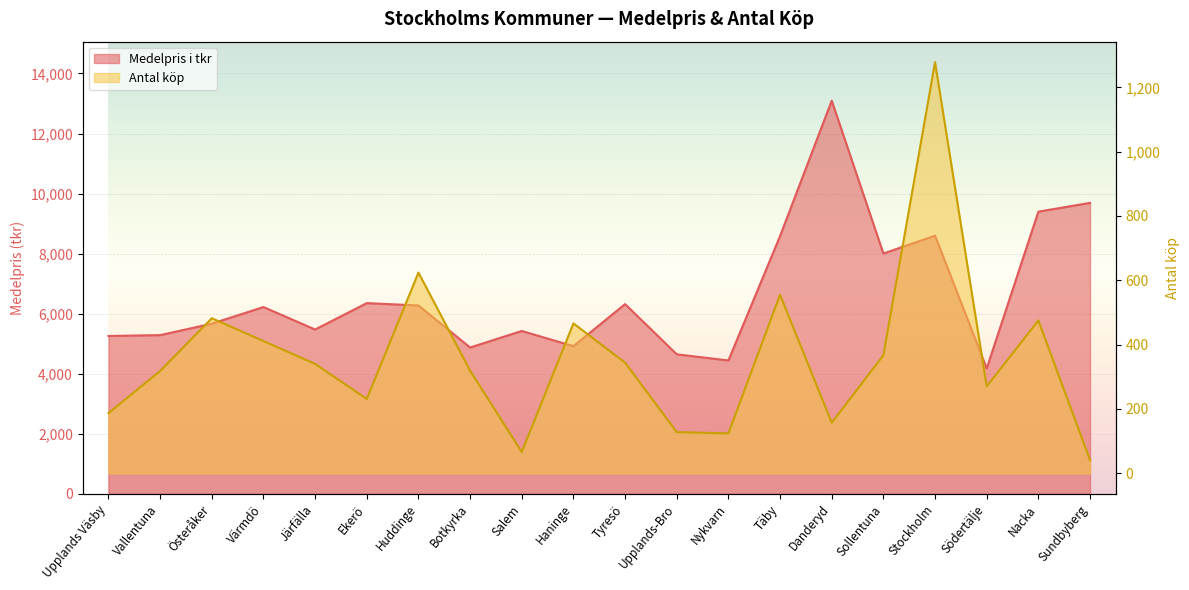

What is the label of the 6th point from the left?

Ekerö